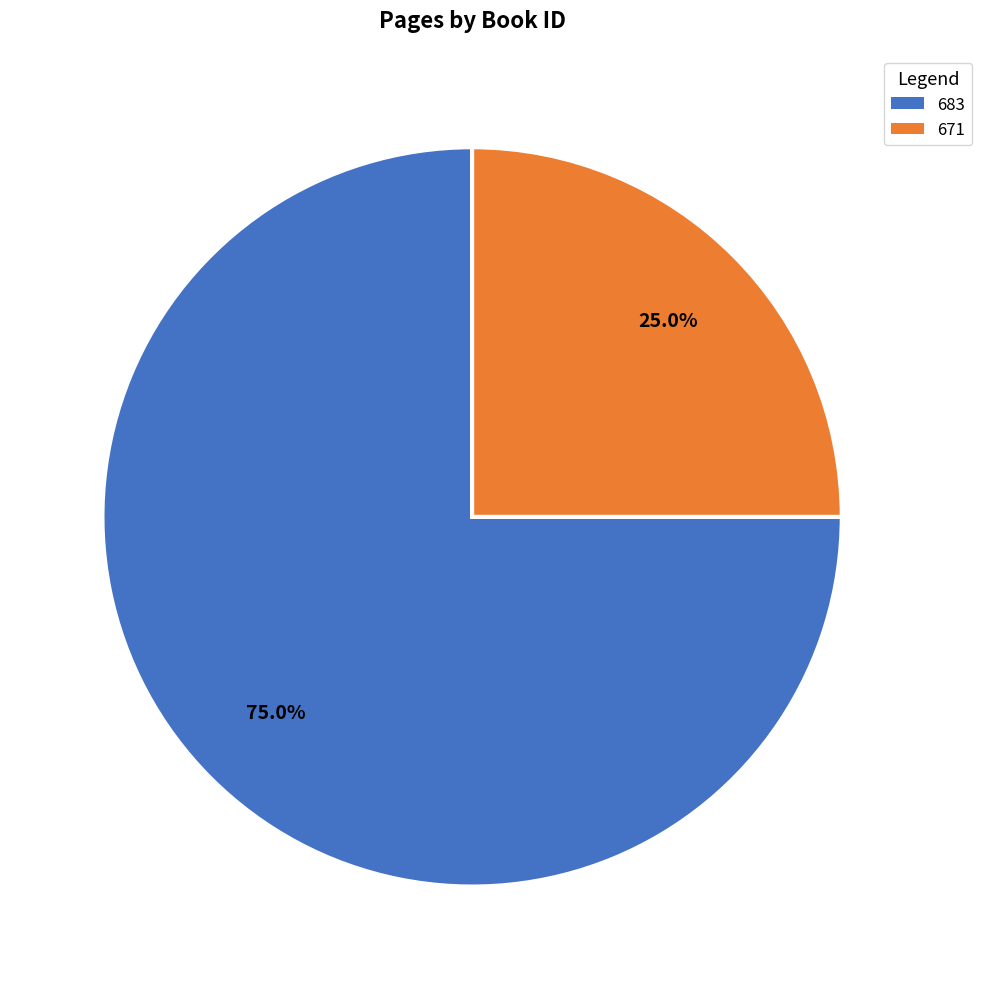

To the nearest percent, what is the combined percentage of 671 and 683?

100%